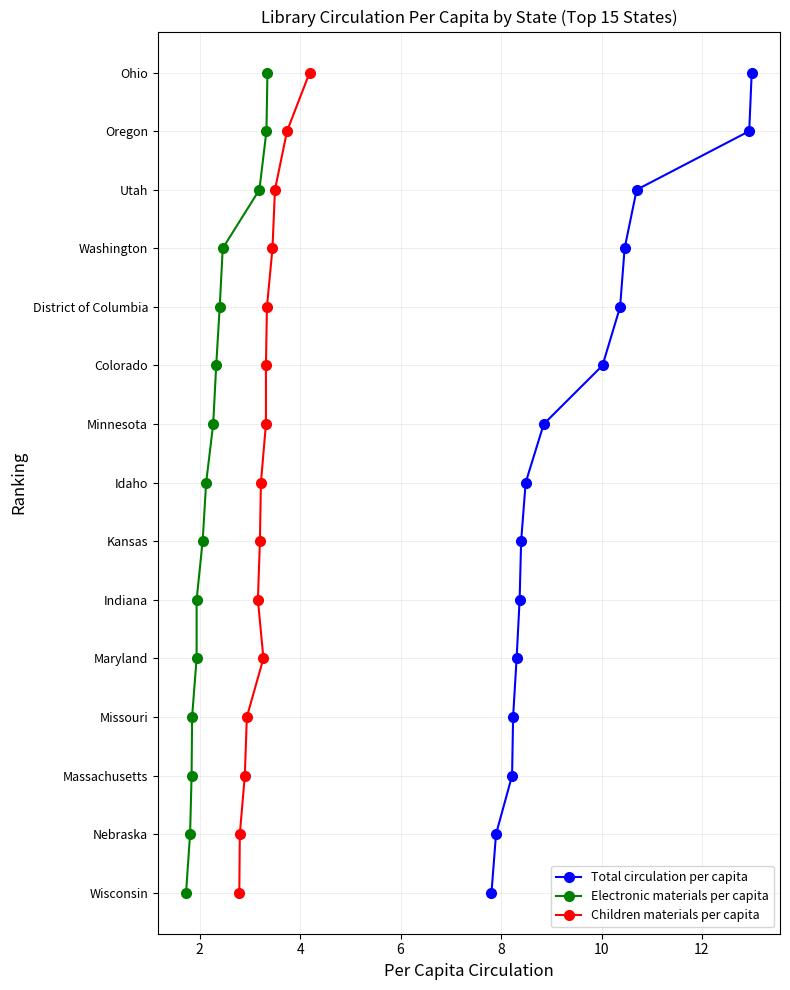

How many lines are shown in the chart?

3